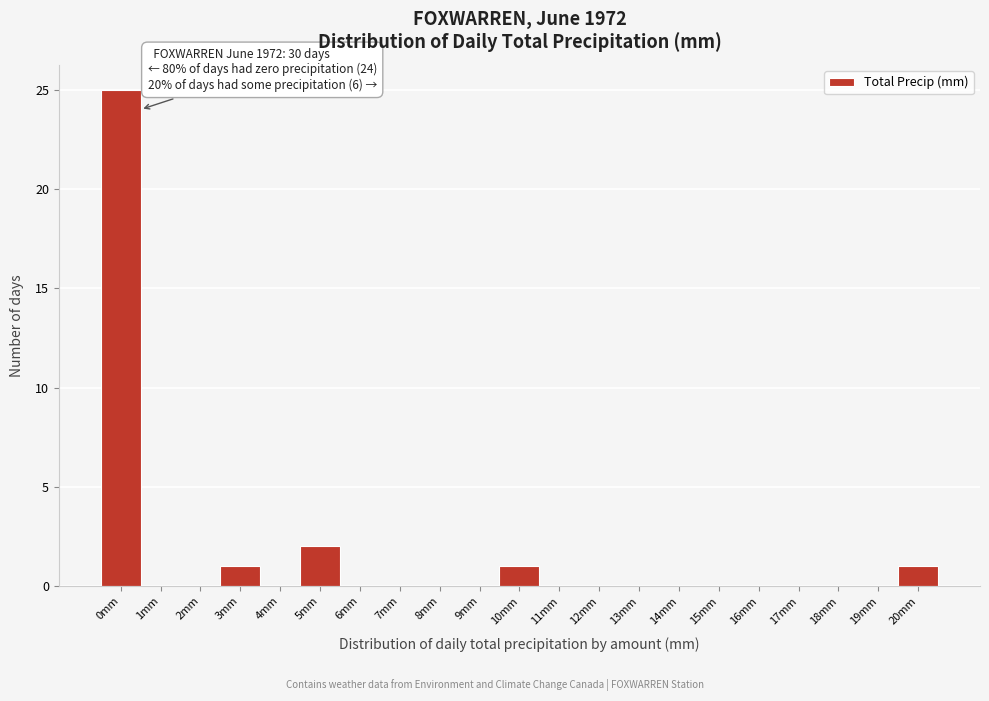

Reading left to right, transcribe all the data shown in this chart.

0mm=25	1mm=0	2mm=0	3mm=1	4mm=0	5mm=2	6mm=0	7mm=0	8mm=0	9mm=0	10mm=1	11mm=0	12mm=0	13mm=0	14mm=0	15mm=0	16mm=0	17mm=0	18mm=0	19mm=0	20mm=1